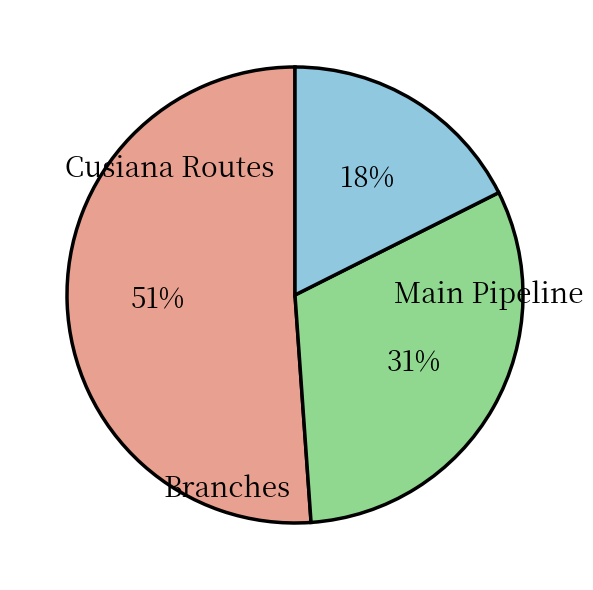

Is there a majority slice in this chart?

Yes